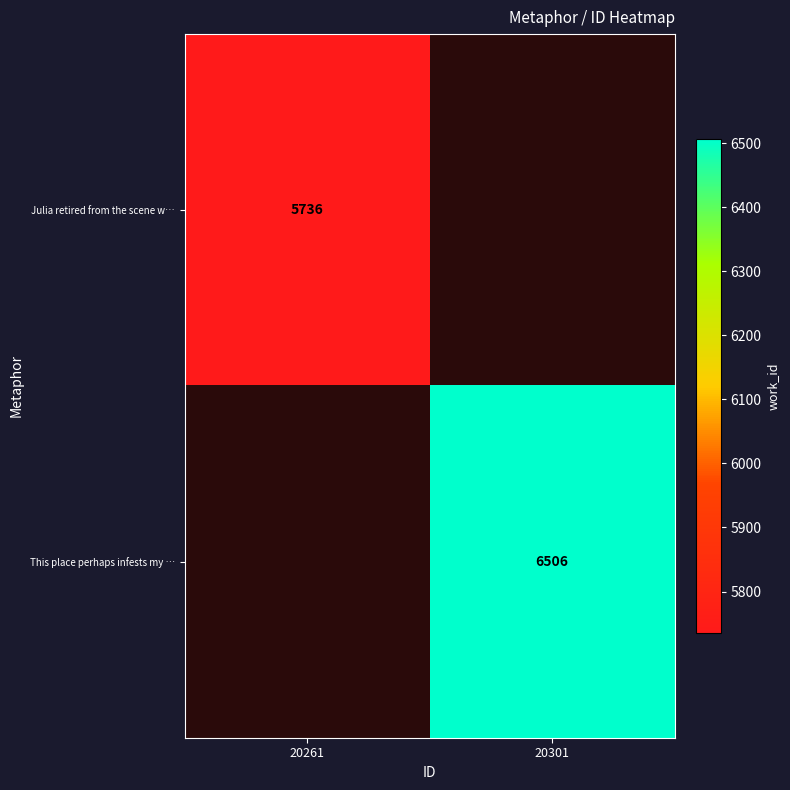

The value of This place perhaps infests my … at 20301 is 1960. True or false?

False